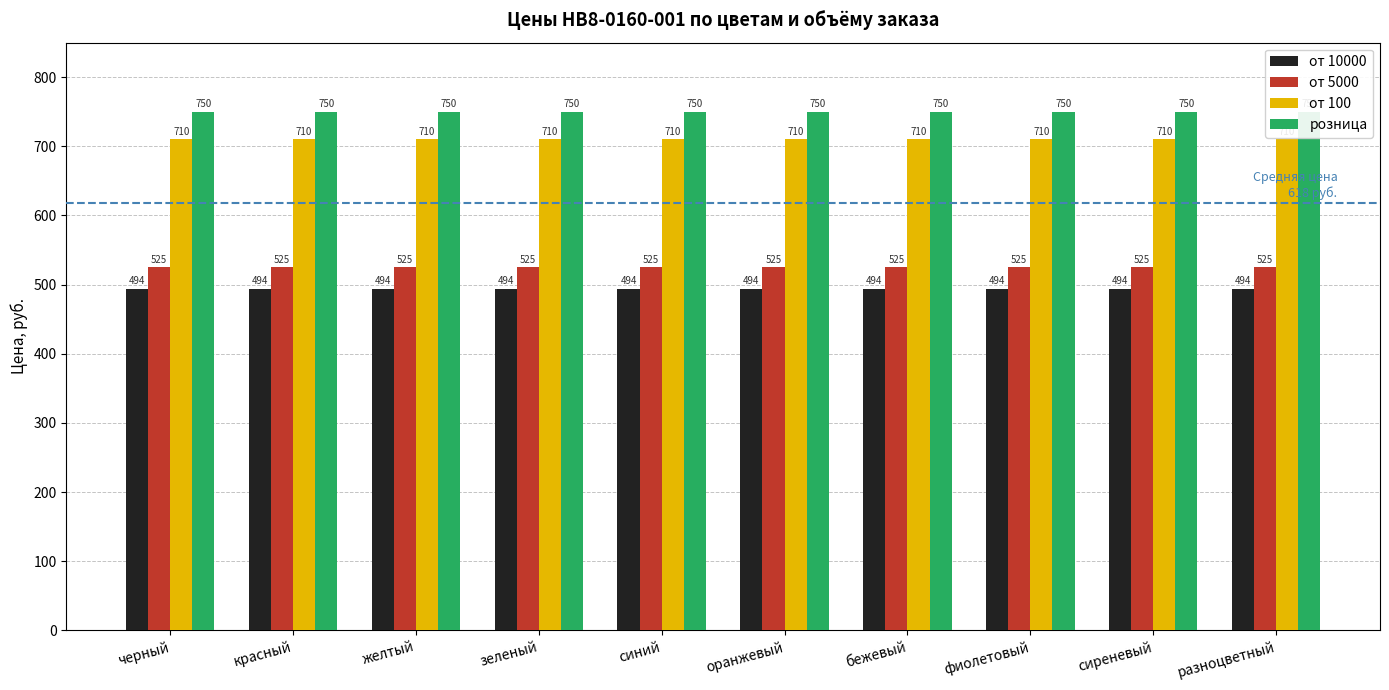

What is the total value across all series at фиолетовый?

2479